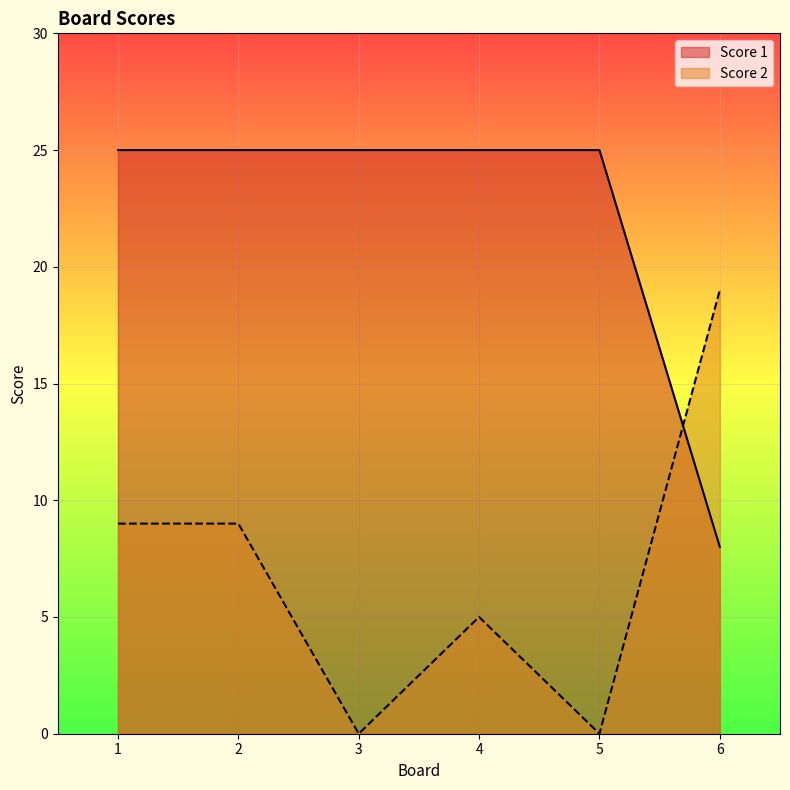

Reading left to right, extract all data points from this chart.

Score 1: 25	25	25	25	25	8
Score 2: 9	9	0	5	0	19